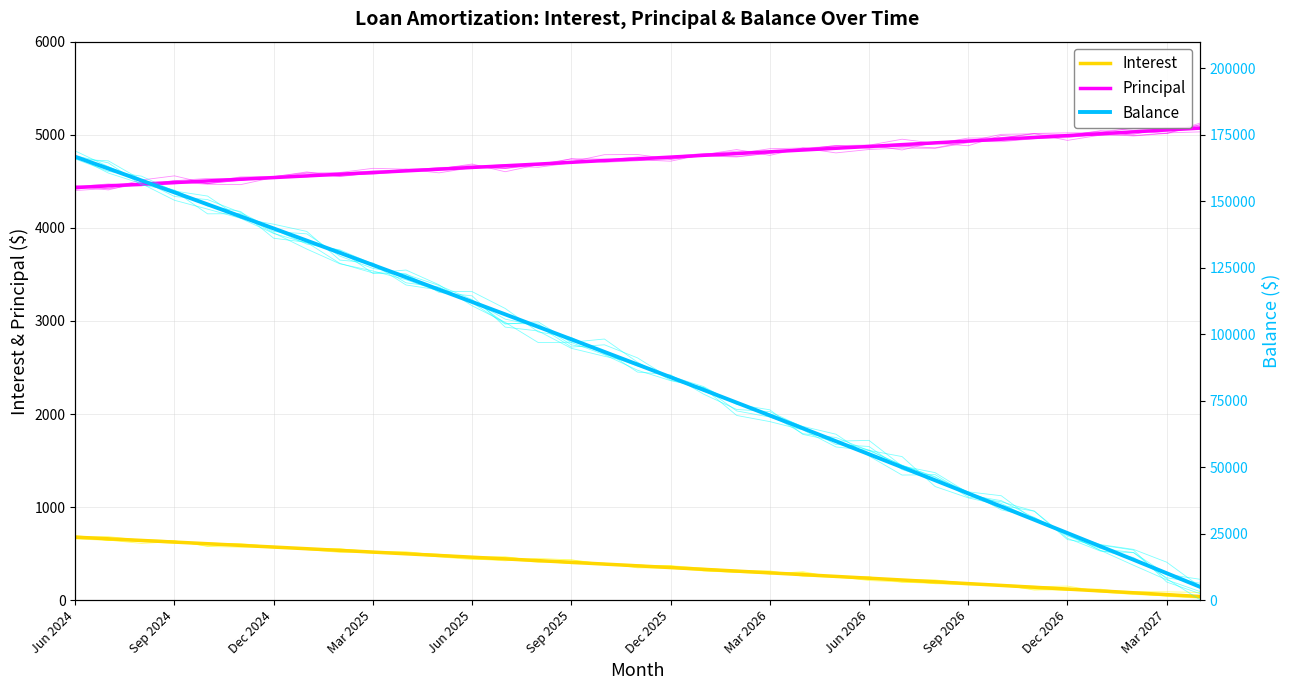

Which series has the largest total across all categories?

Balance